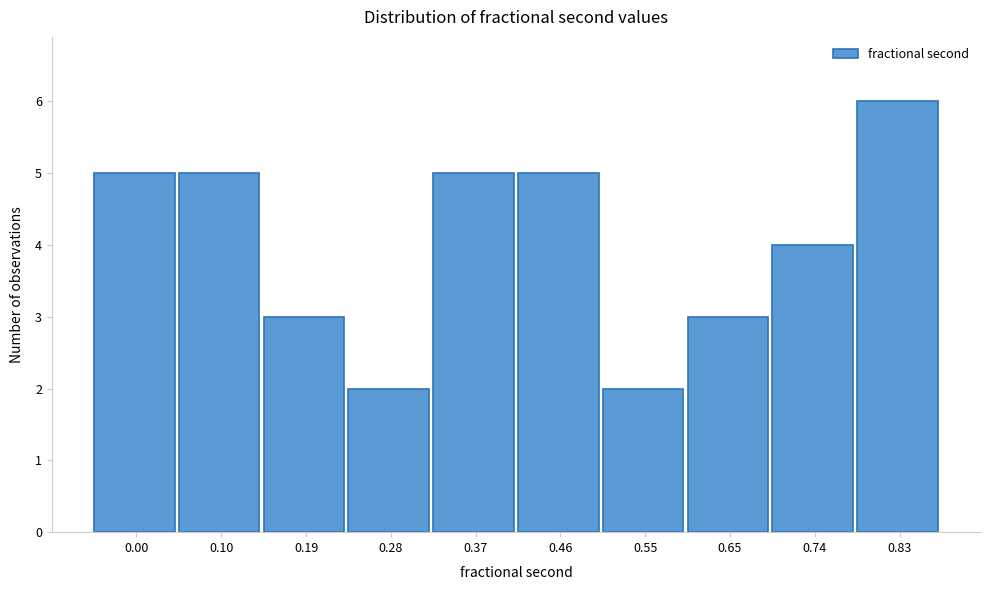

Reading left to right, what are all the values shown in this chart?

0.00=5	0.10=5	0.19=3	0.28=2	0.37=5	0.46=5	0.55=2	0.65=3	0.74=4	0.83=6